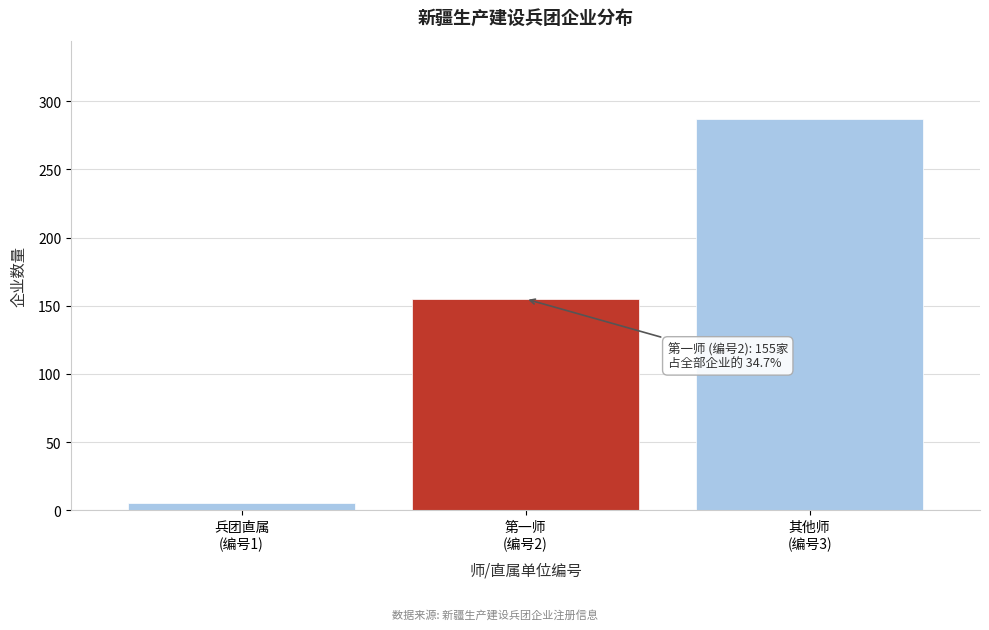

Reading left to right, list all the values displayed in this chart.

5	155	287